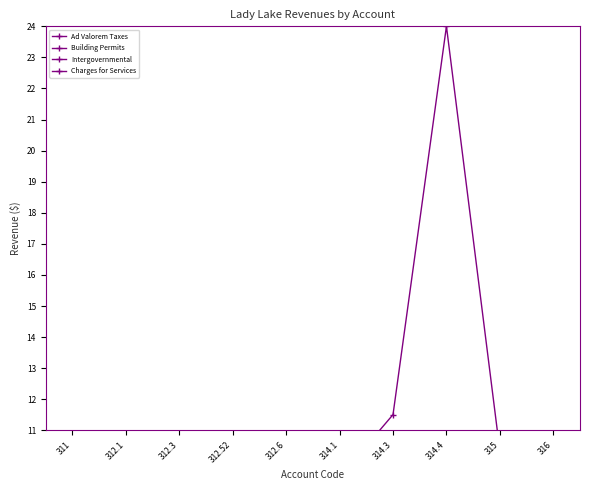

In Intergovernmental, how many points are lower than both neighbors (excluding endpoints)?

4